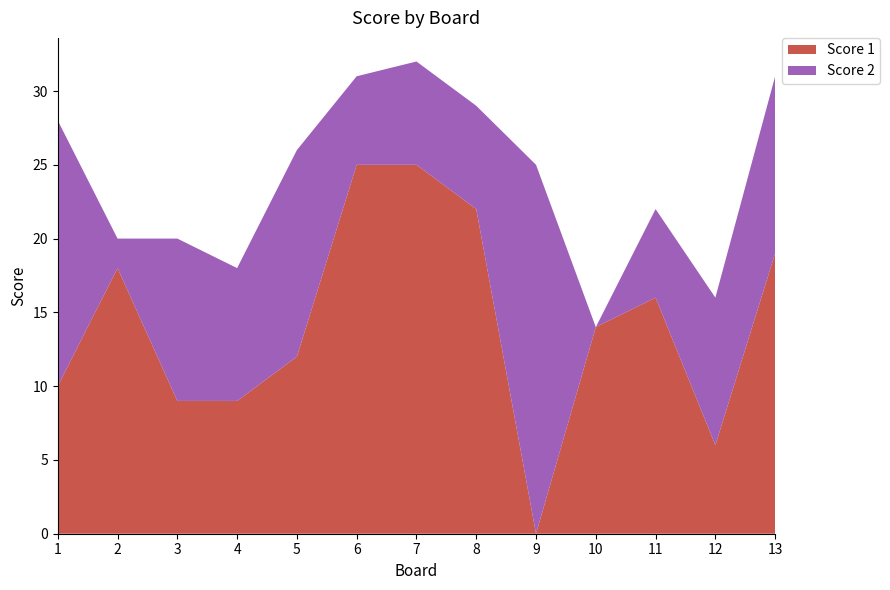

Reading left to right, extract all data points from this chart.

Score 1: 1=10	2=18	3=9	4=9	5=12	6=25	7=25	8=22	9=0	10=14	11=16	12=6	13=19
Score 2: 1=18	2=2	3=11	4=9	5=14	6=6	7=7	8=7	9=25	10=0	11=6	12=10	13=12